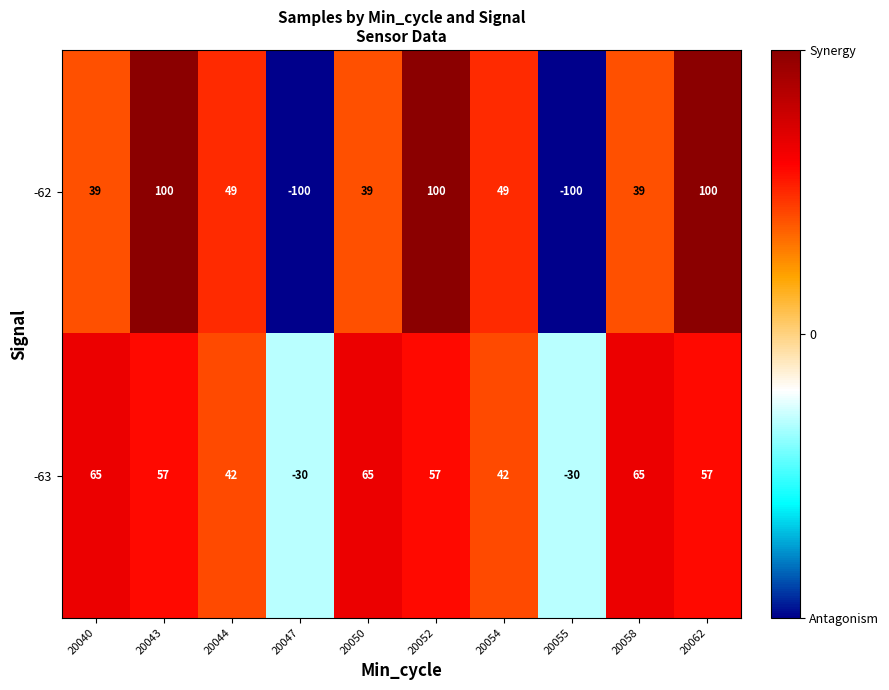

What is the smallest value displayed?

-100.0